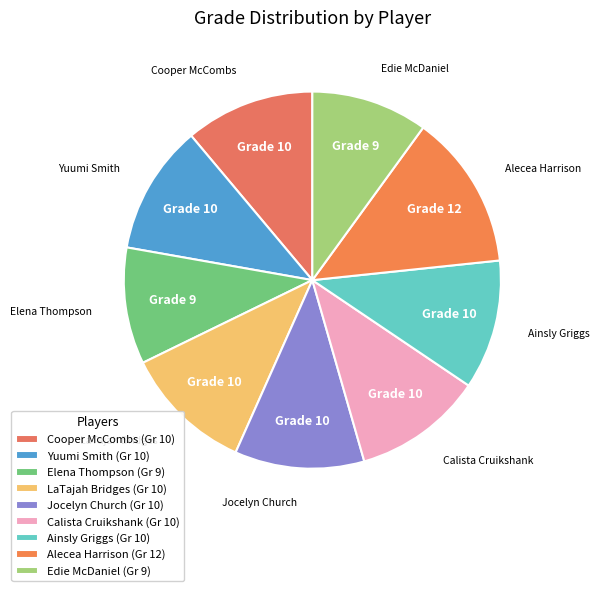

Rank the categories by value from highest to lowest.

Alecea Harrison, Cooper McCombs, Yuumi Smith, LaTajah Bridges, Jocelyn Church, Calista Cruikshank, Ainsly Griggs, Elena Thompson, Edie McDaniel